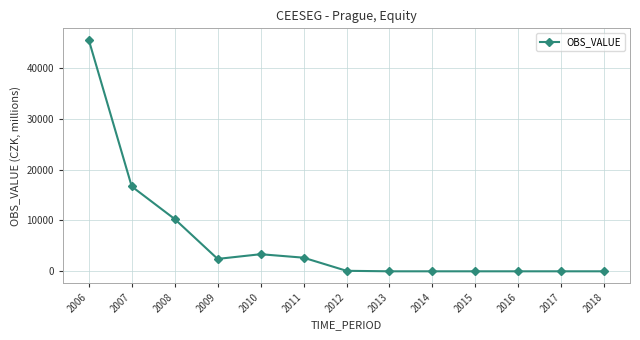

What is the difference between the values at 2010 and 2012?

3262.2